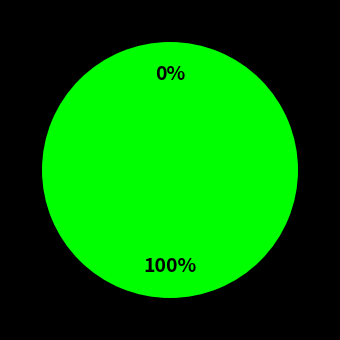

Count the number of slices in the pie.

2